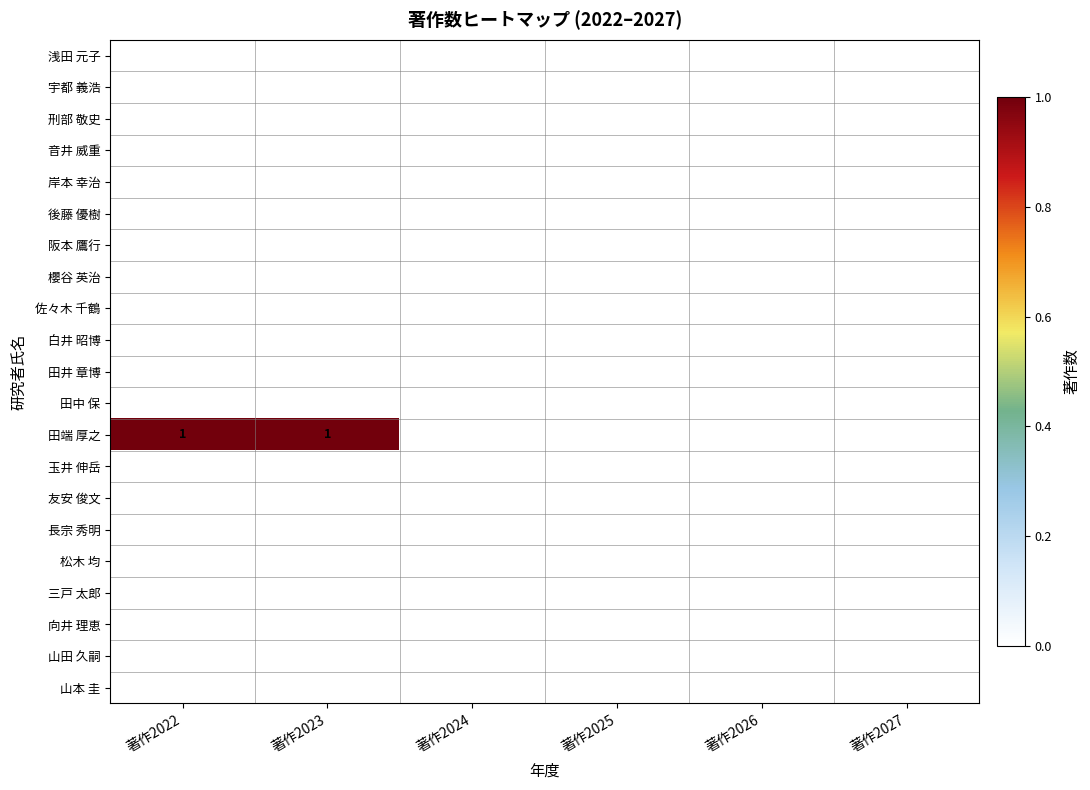

What is the difference between the second highest and second lowest values in the 田端 厚之 series?

1